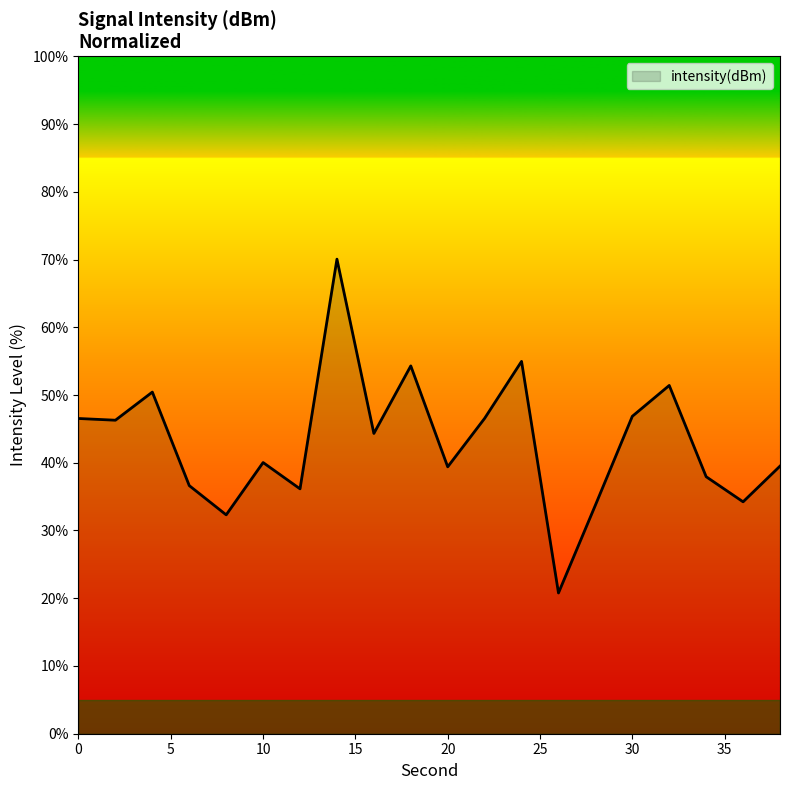

What is the difference between the maximum and minimum values?

49.3